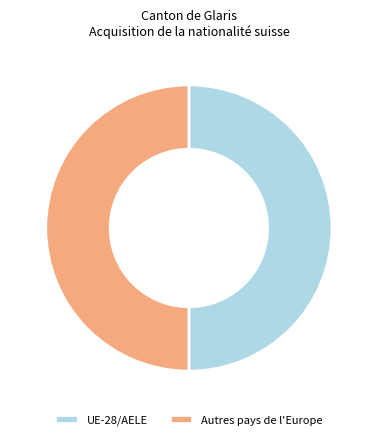

Do Autres pays de l'Europe and UE-28/AELE together represent more than half of the pie?

Yes